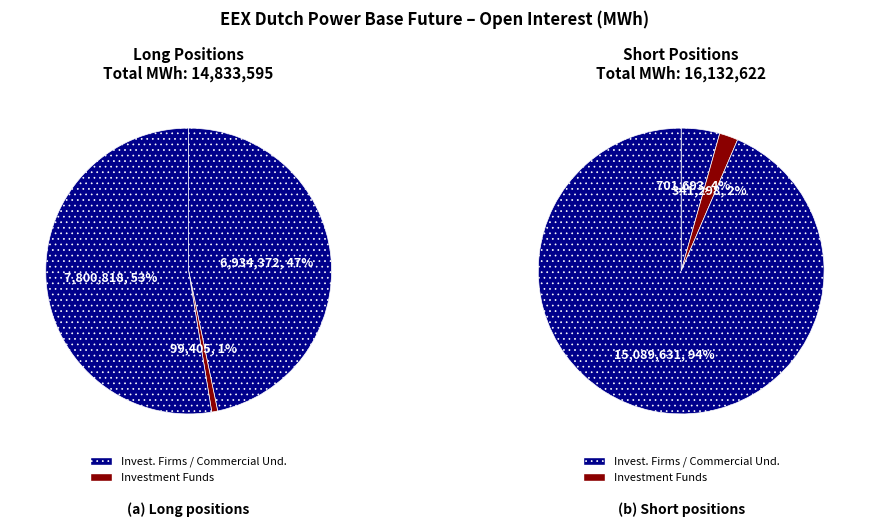

Which series changed the most between Investment Funds and Commercial Undertakings?

Short